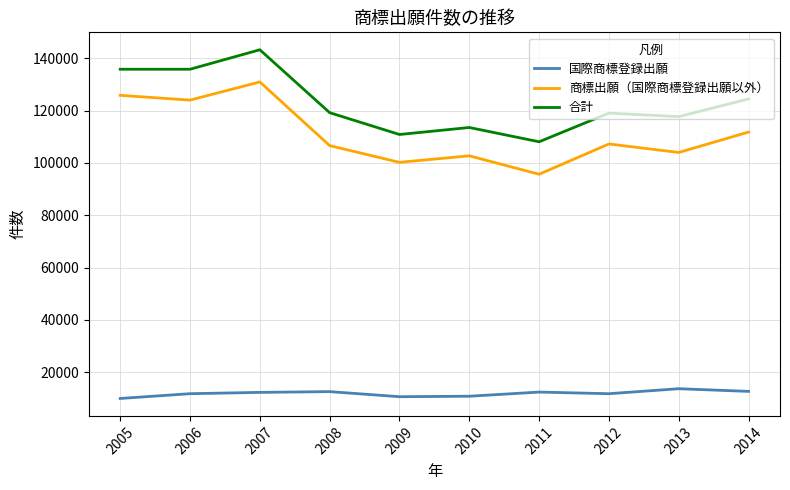

What is the minimum value for 商標出願（国際商標登録出願以外）?

95648